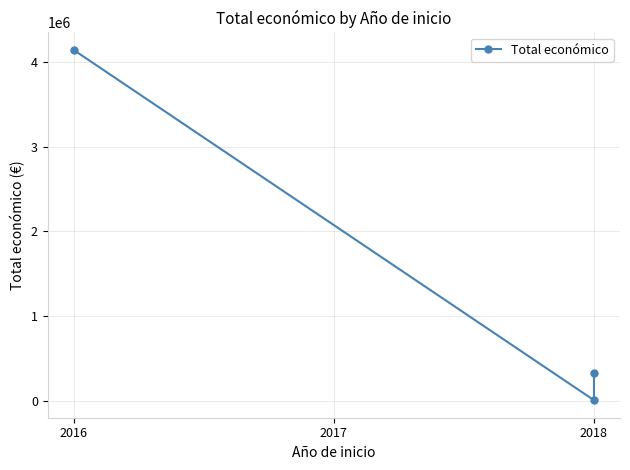

How many lines are shown in the chart?

1